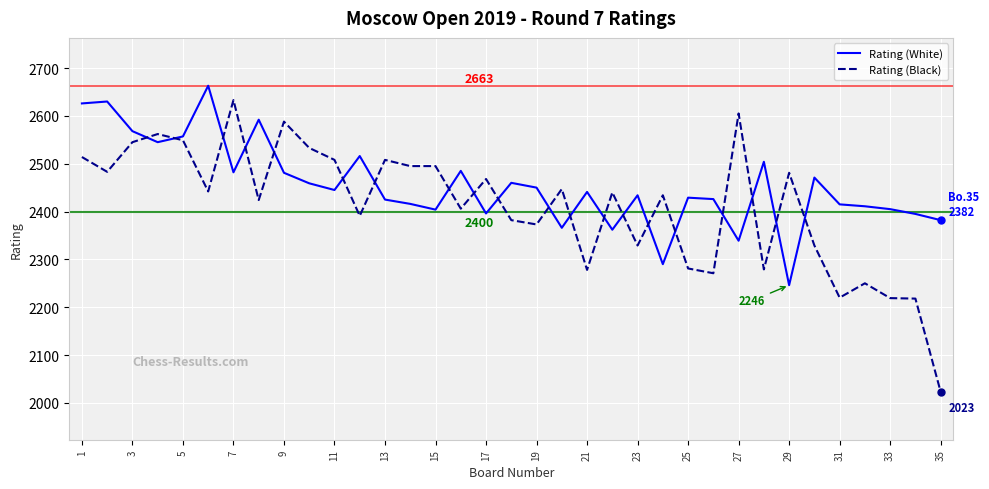

True or false: Rating (Black) has more than 1 points higher than both neighbors.

True